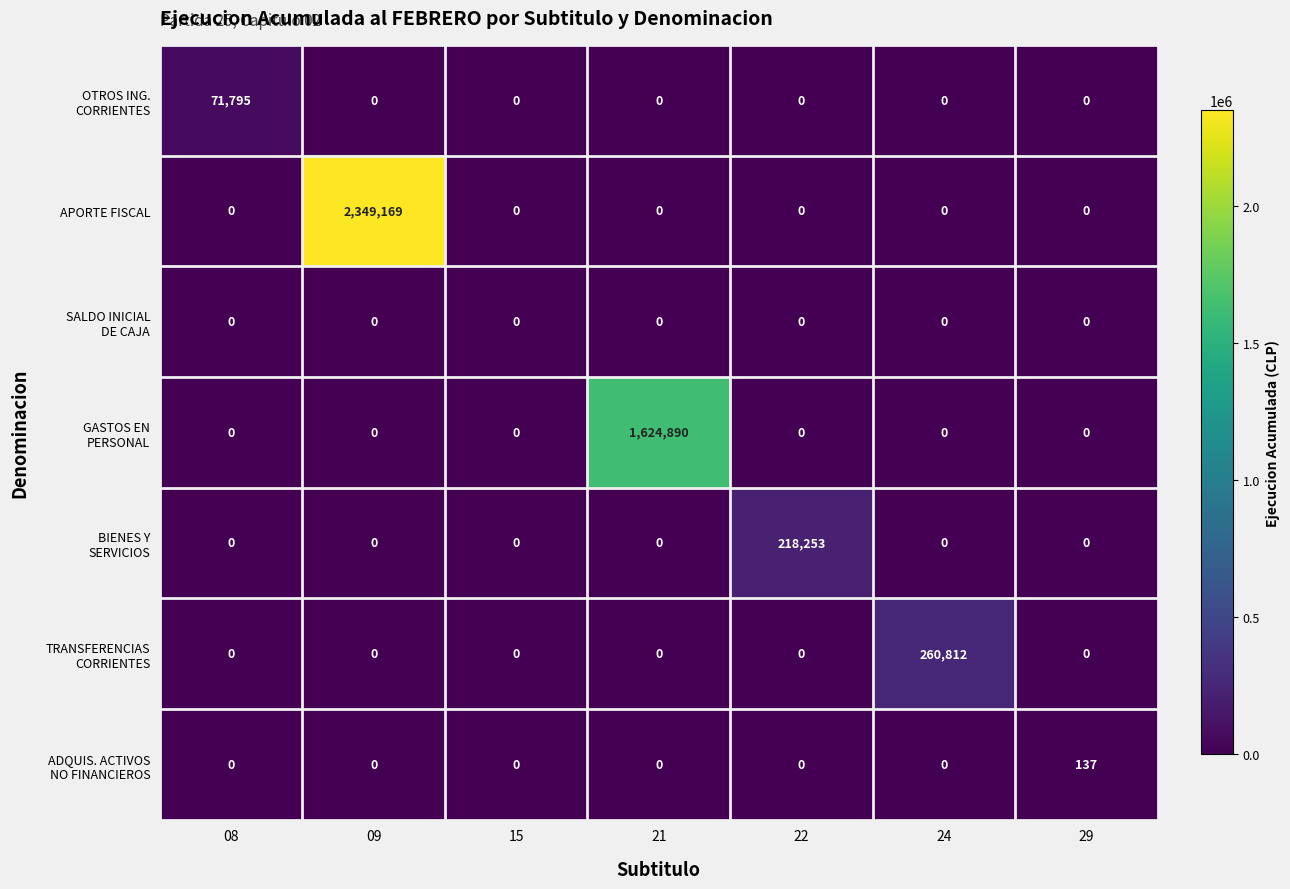

Which label corresponds to the largest value in the chart?

09